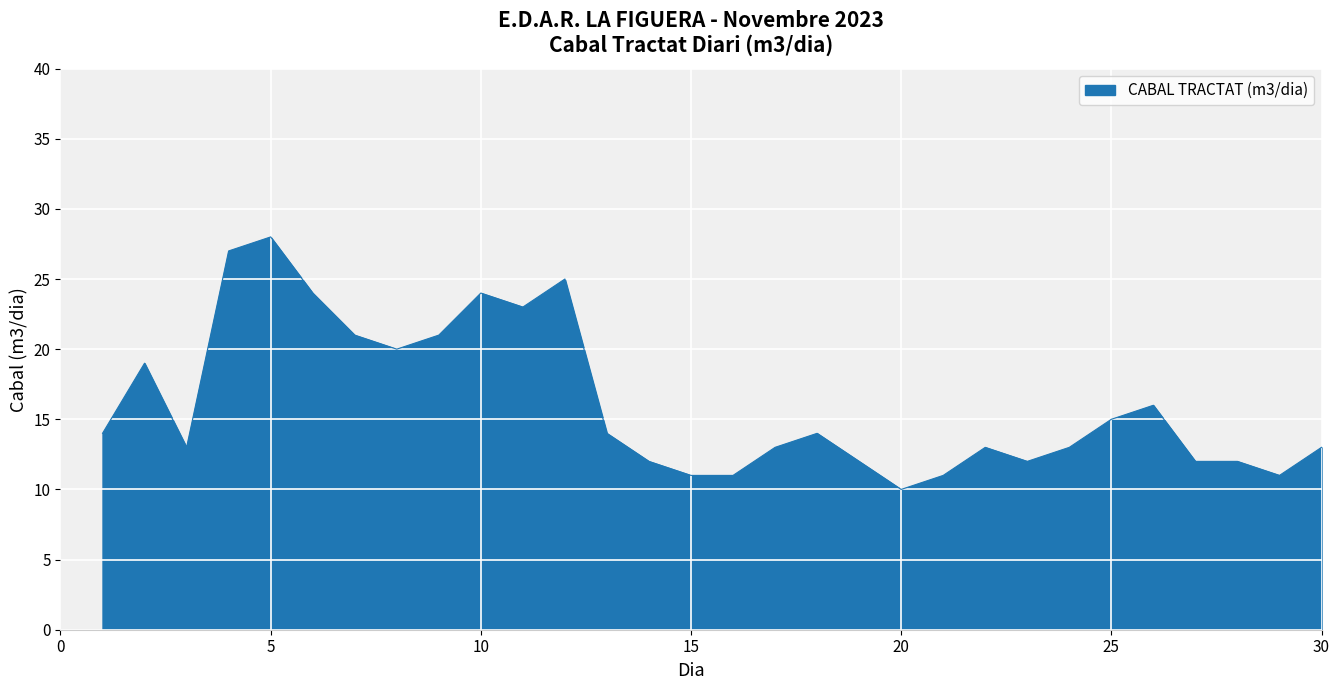

What is the smallest value displayed?

10